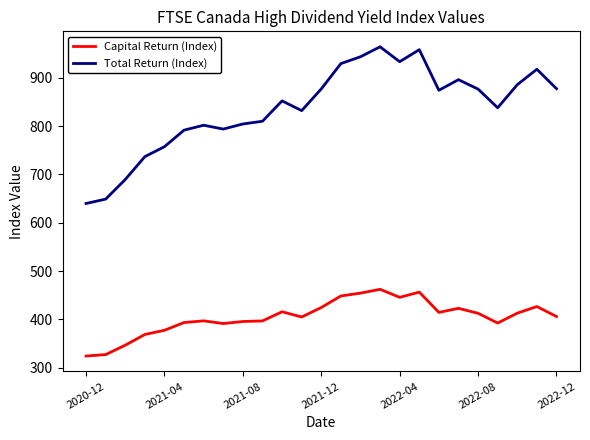

Which series has the widest spread of values?

Total Return (Index)